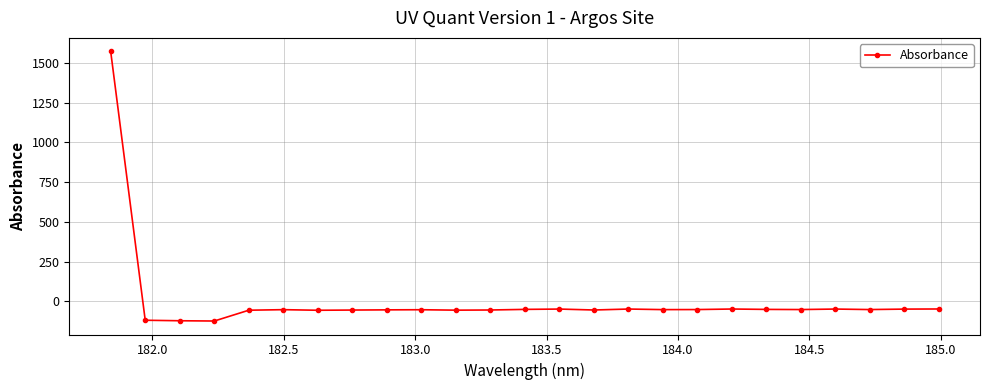

What is the maximum value shown in the chart?

1571.7